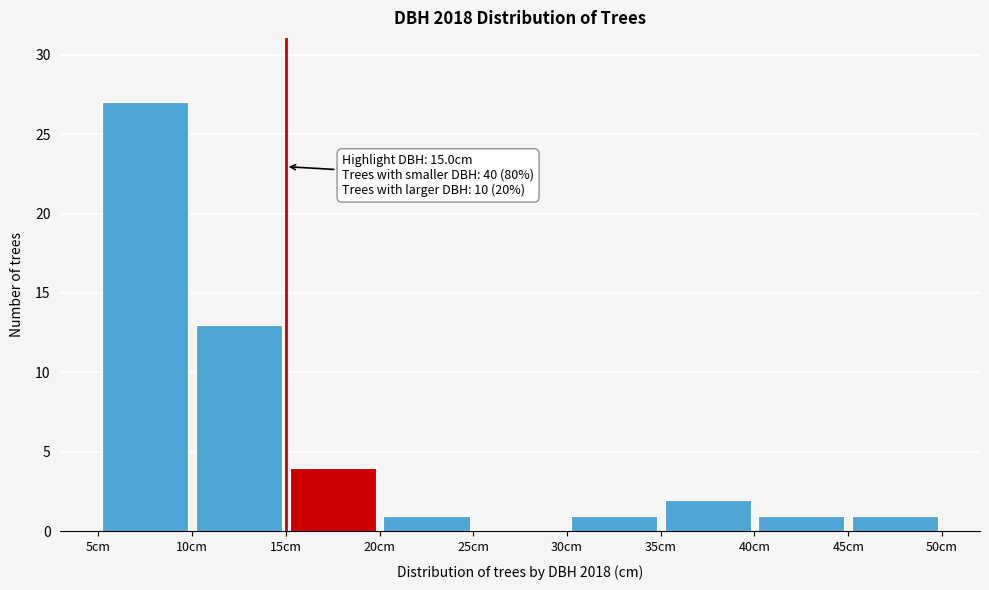

Over which range of the x-axis is the bar tallest?

5 to 10